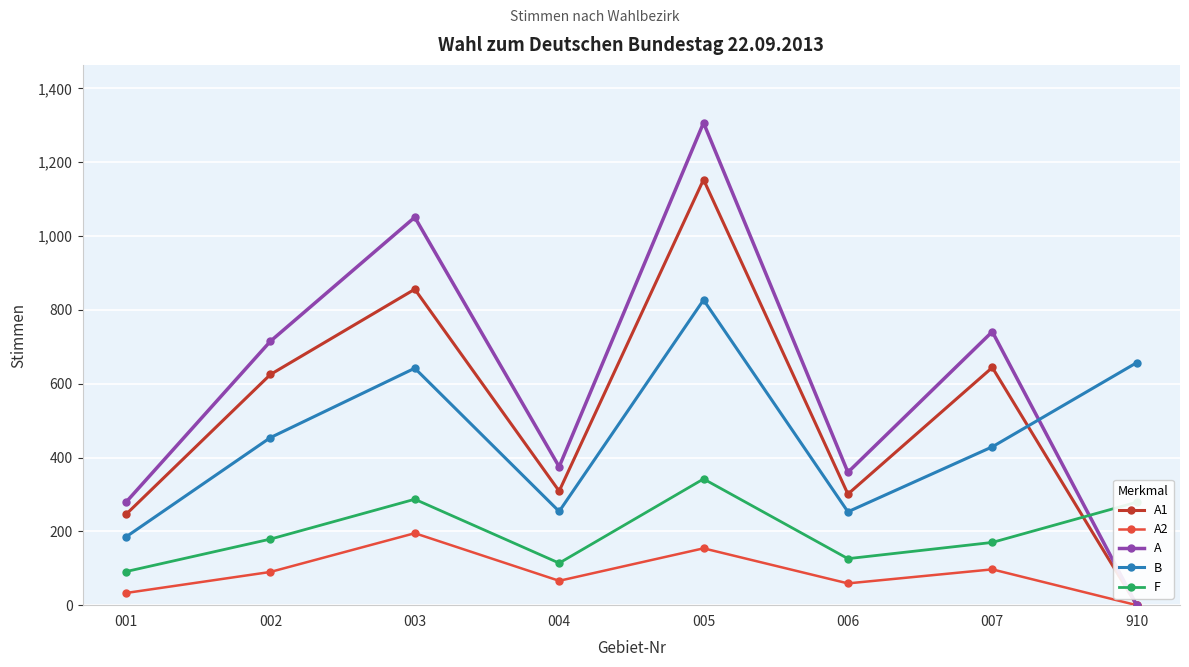

List the series in order of their peak value, highest first.

A, A1, B, F, A2